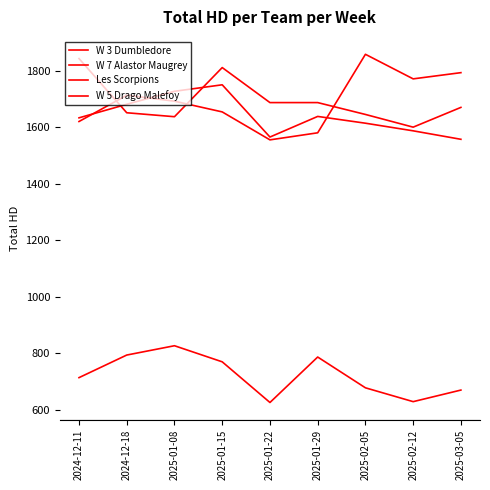

What position from the right is 2025-01-22?

5